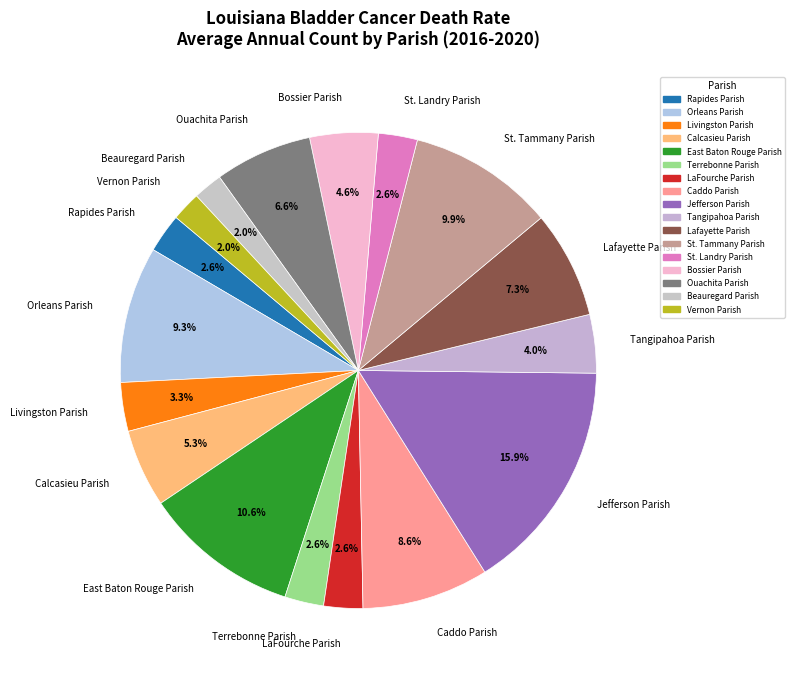

To the nearest percent, what is the combined percentage of Orleans Parish and Rapides Parish?

12%